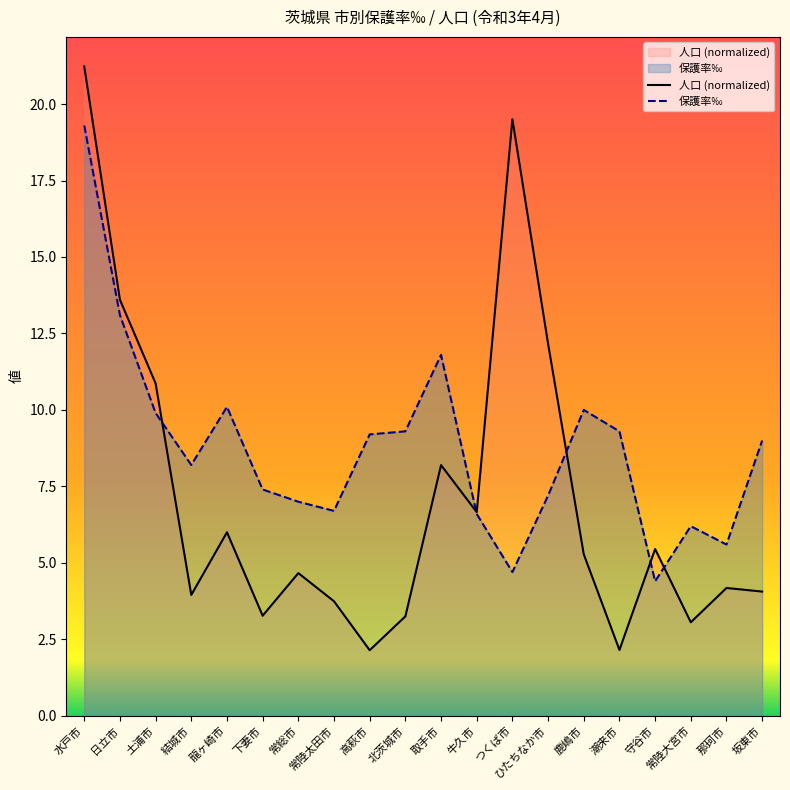

What is the label of the 18th point from the left?

常陸大宮市